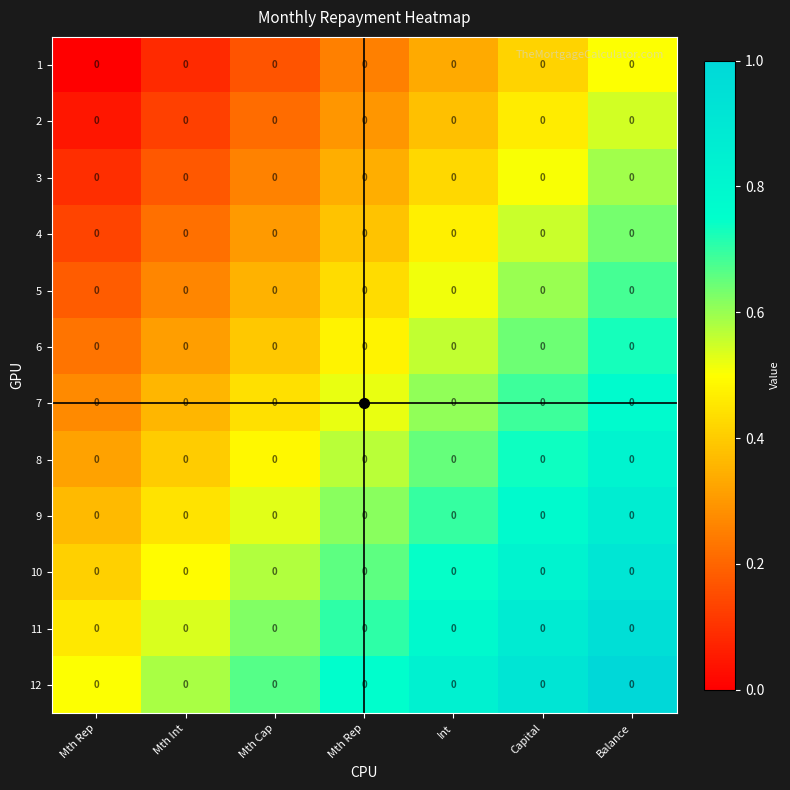

Reading right to left, list all the values displayed in this chart.

1: Balance=0.0	Capital=0.0	Int=0.0	Mth Rep=0.0	Mth Cap=0.0	Mth Int=0.0	Mth Rep=0.0
2: Balance=0.0	Capital=0.0	Int=0.0	Mth Rep=0.0	Mth Cap=0.0	Mth Int=0.0	Mth Rep=0.0
3: Balance=0.0	Capital=0.0	Int=0.0	Mth Rep=0.0	Mth Cap=0.0	Mth Int=0.0	Mth Rep=0.0
4: Balance=0.0	Capital=0.0	Int=0.0	Mth Rep=0.0	Mth Cap=0.0	Mth Int=0.0	Mth Rep=0.0
5: Balance=0.0	Capital=0.0	Int=0.0	Mth Rep=0.0	Mth Cap=0.0	Mth Int=0.0	Mth Rep=0.0
6: Balance=0.0	Capital=0.0	Int=0.0	Mth Rep=0.0	Mth Cap=0.0	Mth Int=0.0	Mth Rep=0.0
7: Balance=0.0	Capital=0.0	Int=0.0	Mth Rep=0.0	Mth Cap=0.0	Mth Int=0.0	Mth Rep=0.0
8: Balance=0.0	Capital=0.0	Int=0.0	Mth Rep=0.0	Mth Cap=0.0	Mth Int=0.0	Mth Rep=0.0
9: Balance=0.0	Capital=0.0	Int=0.0	Mth Rep=0.0	Mth Cap=0.0	Mth Int=0.0	Mth Rep=0.0
10: Balance=0.0	Capital=0.0	Int=0.0	Mth Rep=0.0	Mth Cap=0.0	Mth Int=0.0	Mth Rep=0.0
11: Balance=0.0	Capital=0.0	Int=0.0	Mth Rep=0.0	Mth Cap=0.0	Mth Int=0.0	Mth Rep=0.0
12: Balance=0.0	Capital=0.0	Int=0.0	Mth Rep=0.0	Mth Cap=0.0	Mth Int=0.0	Mth Rep=0.0